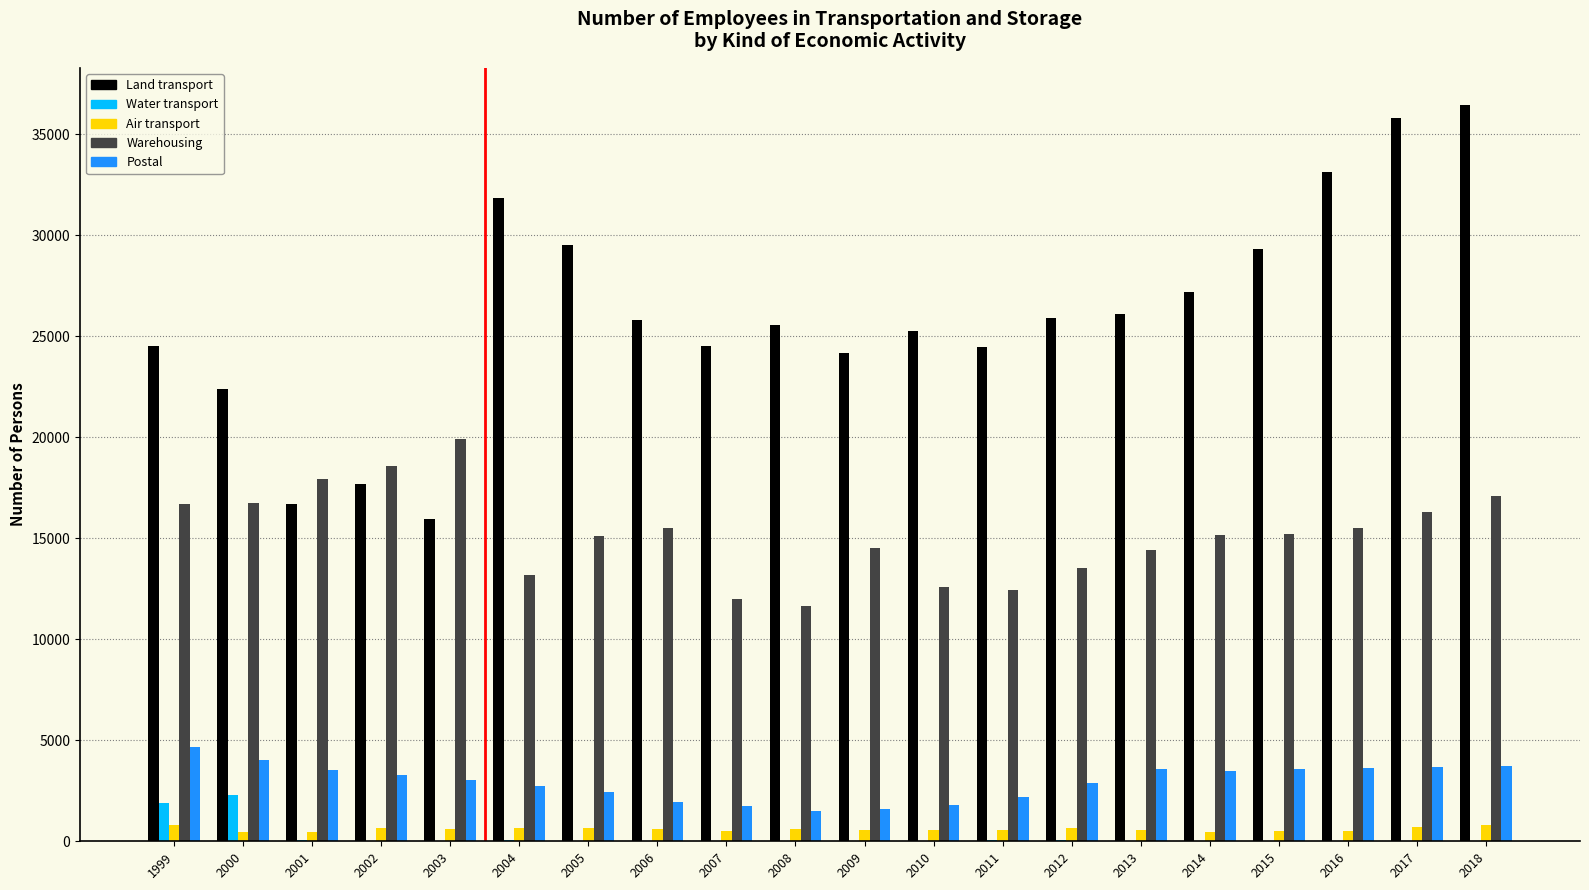

What is the highest value of the Warehousing series?

19897